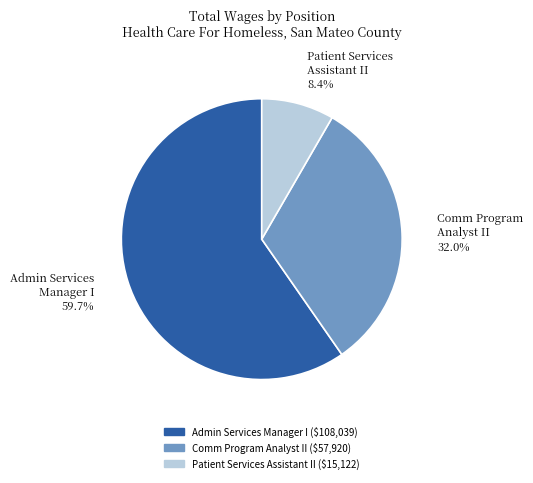

To the nearest percent, what is the average slice percentage?

33%